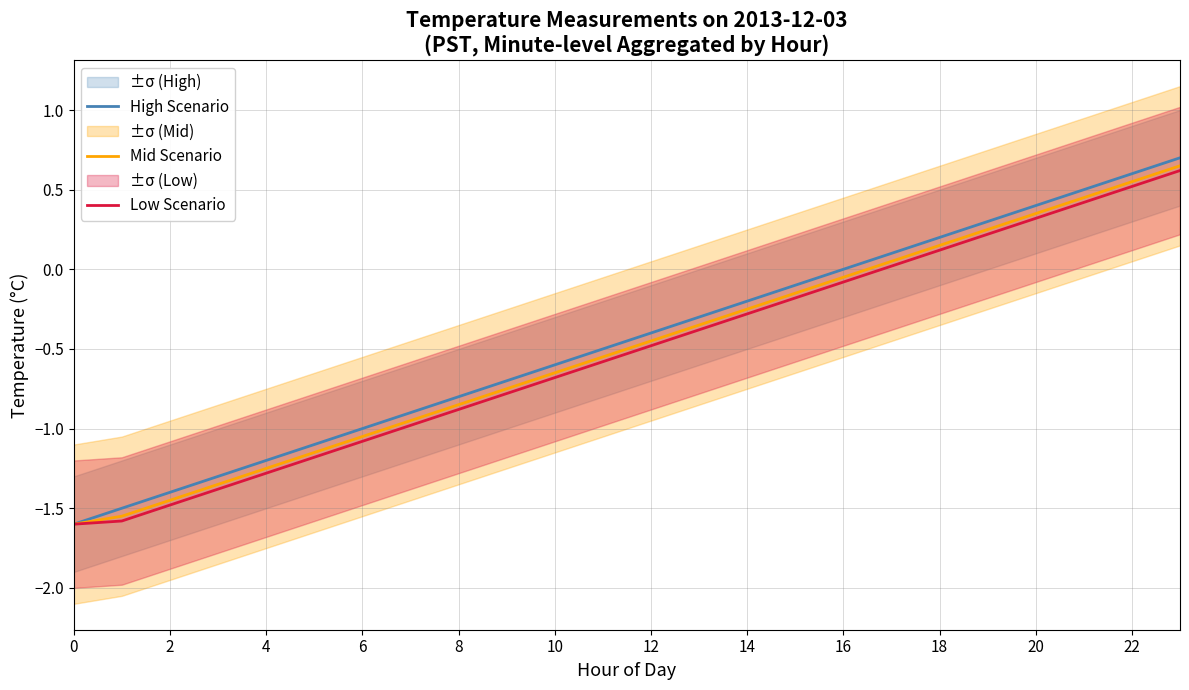

Count the number of data series in this chart.

3